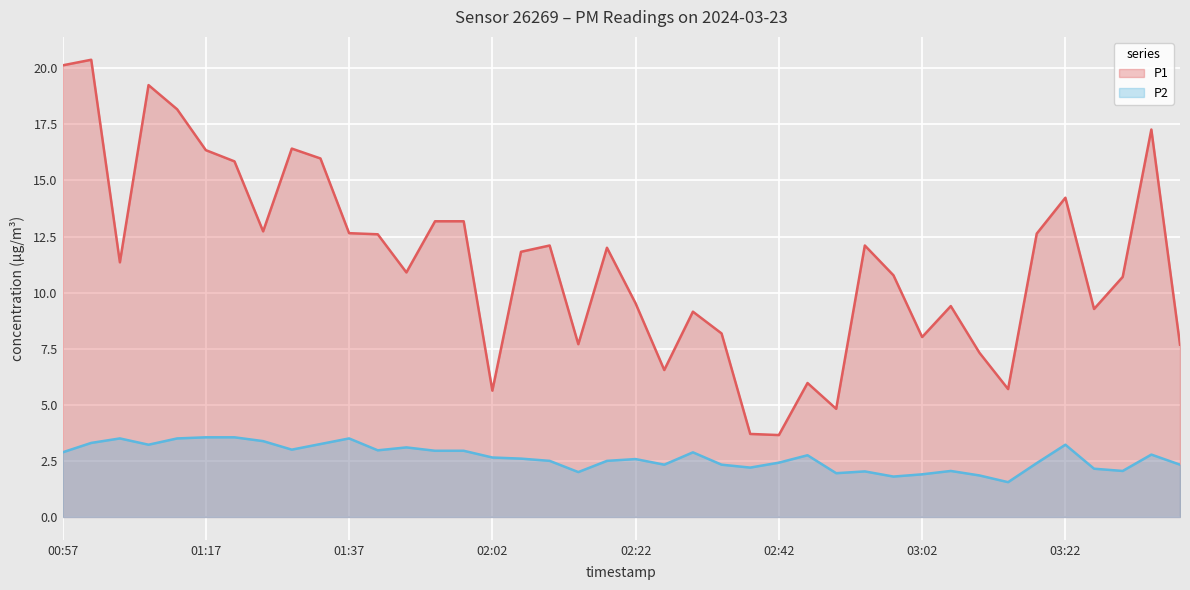

What is the minimum value for P2?

1.6